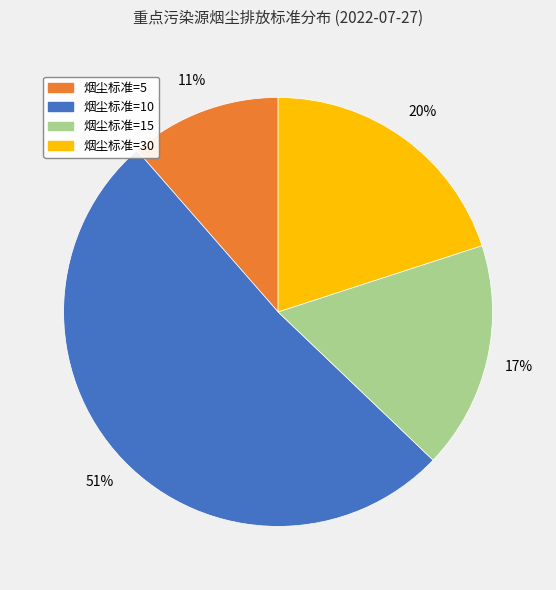

The 烟尘标准=5 slice represents 11% of the pie. True or false?

True